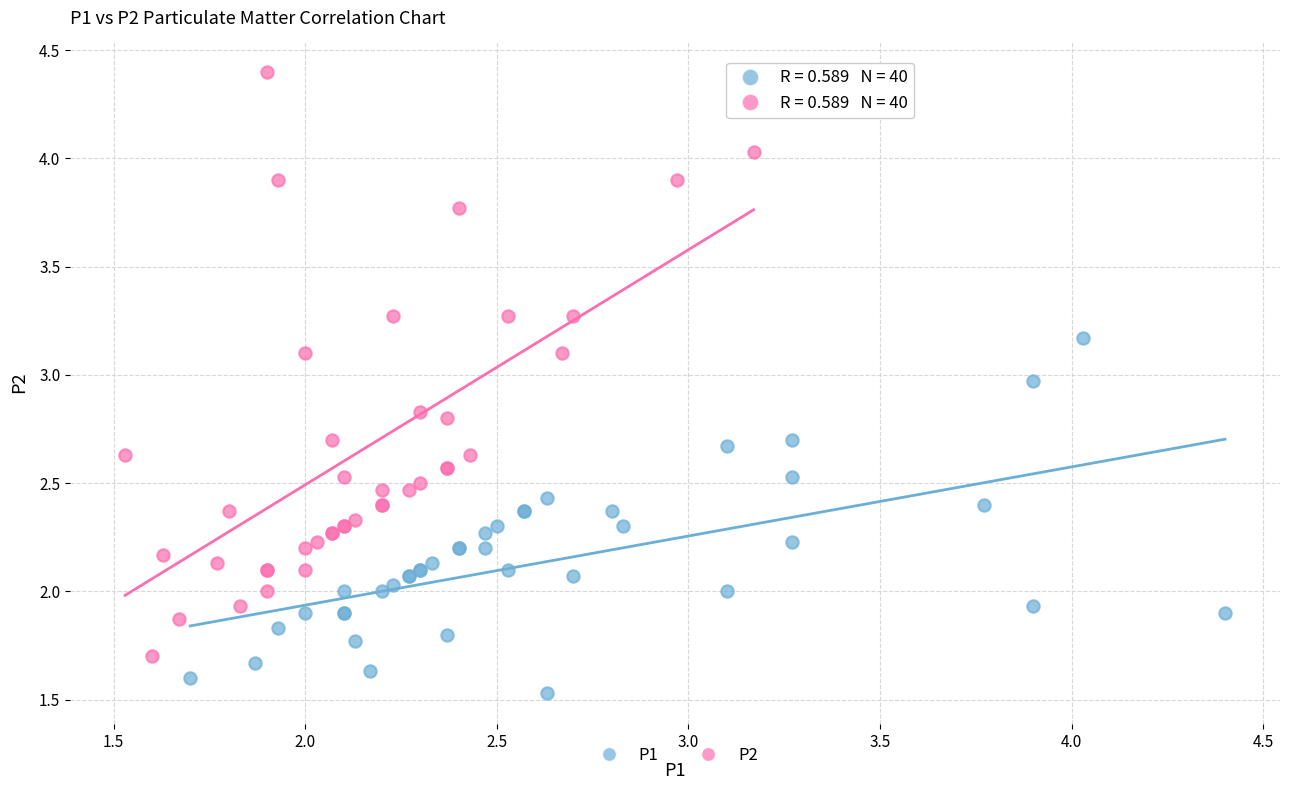

Which series reaches the minimum Y coordinate?

P1